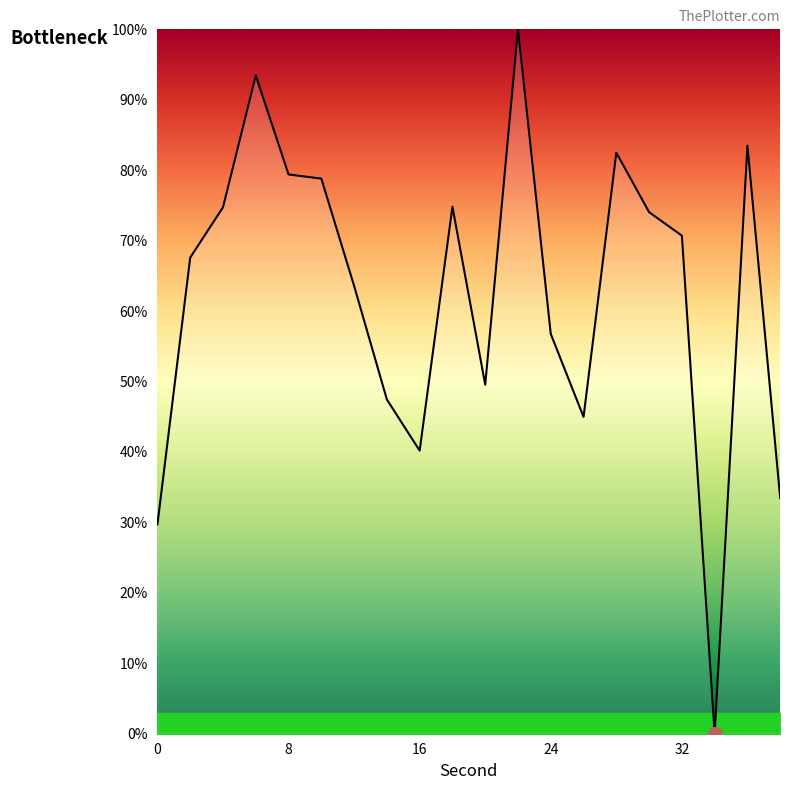

What is the difference between the maximum and minimum values?

100.0